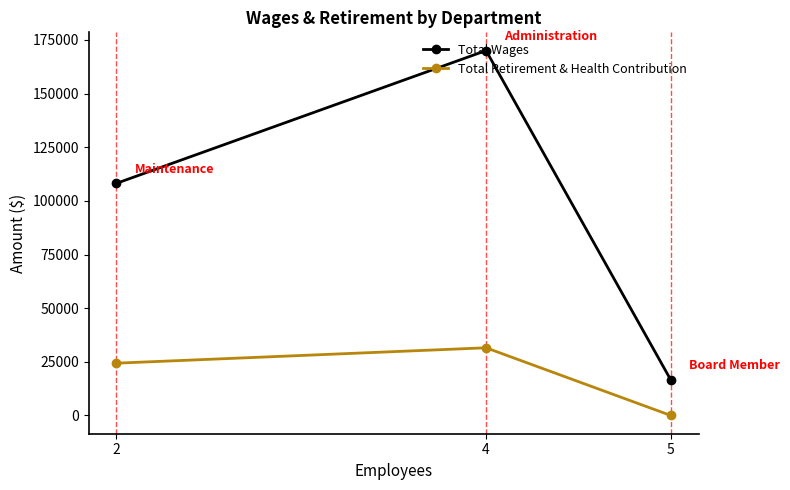

What is the value of the Total Retirement & Health Contribution point at the 1st from the left?

24374